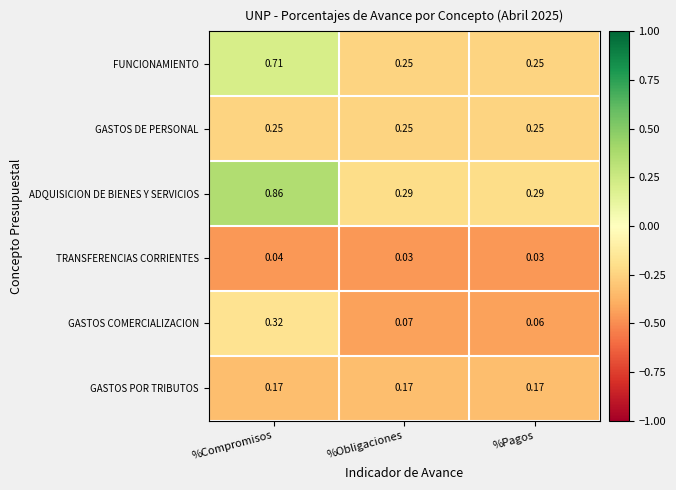

Between %Compromisos and %Pagos, which series saw the biggest shift?

ADQUISICION DE BIENES Y SERVICIOS